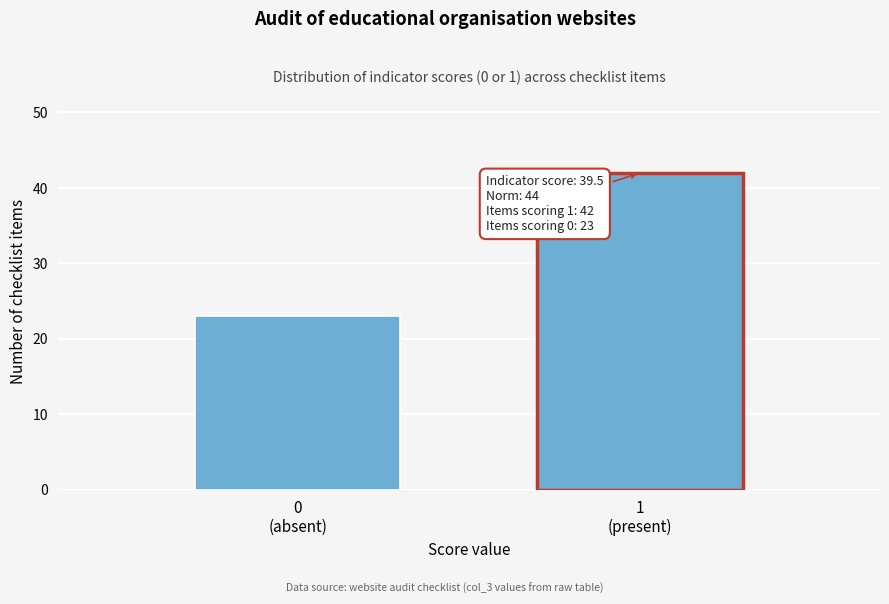

Reading right to left, what are all the values shown in this chart?

42	23